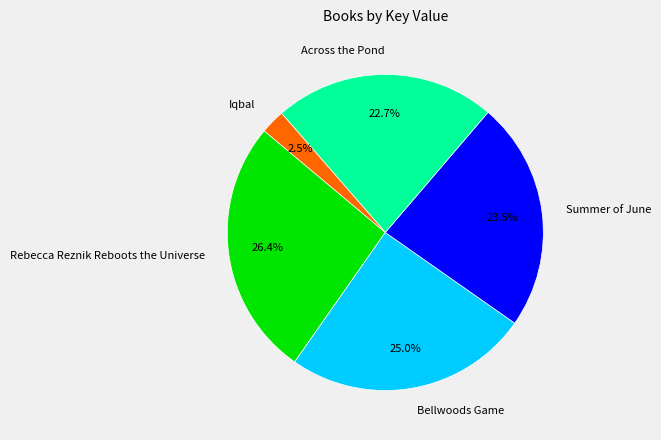

What is the total percentage of Across the Pond and Bellwoods Game?

47.7%